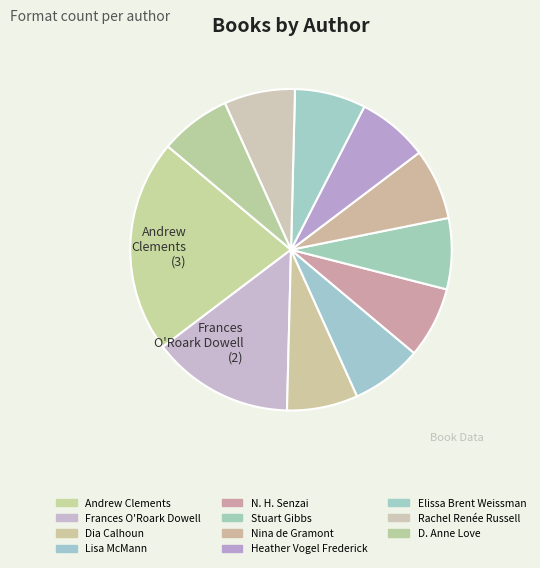

How many segments does this pie chart have?

11